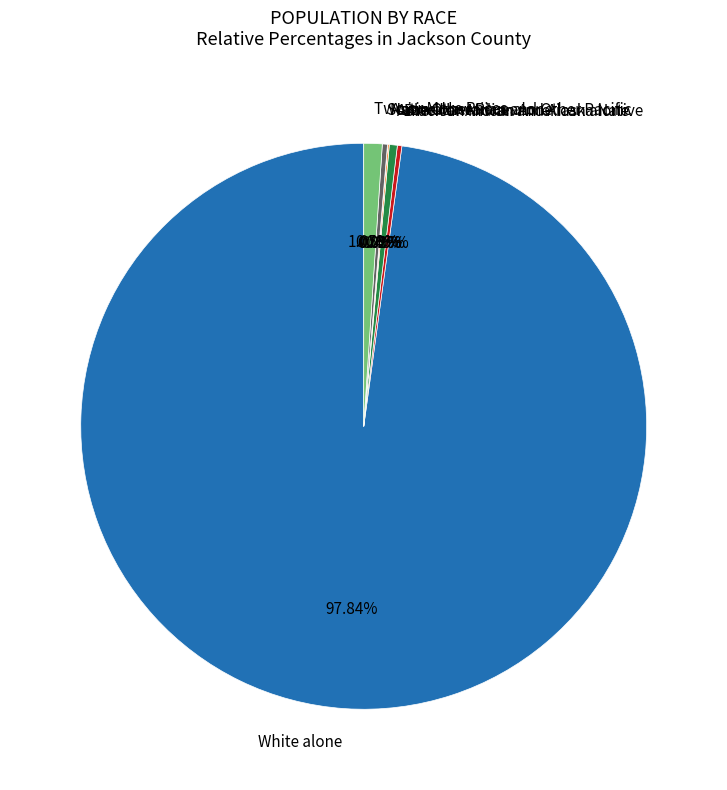

Which slice is the largest?

White alone